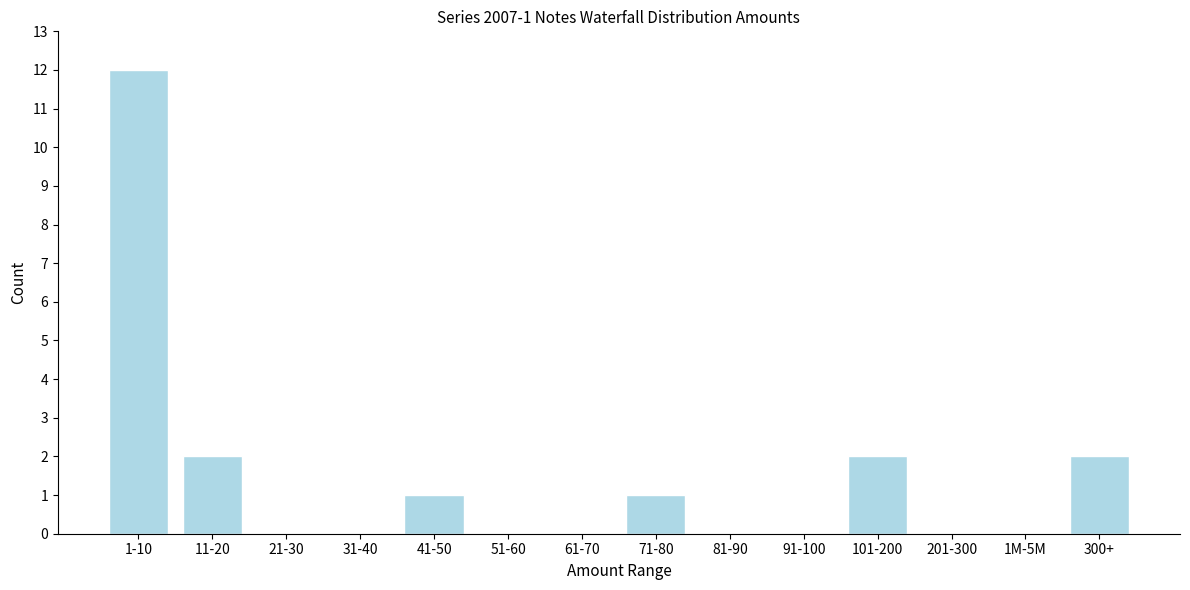

Reading left to right, extract all data points from this chart.

1-10=12	11-20=2	21-30=0	31-40=0	41-50=1	51-60=0	61-70=0	71-80=1	81-90=0	91-100=0	101-200=2	201-300=0	1M-5M=0	300+=2